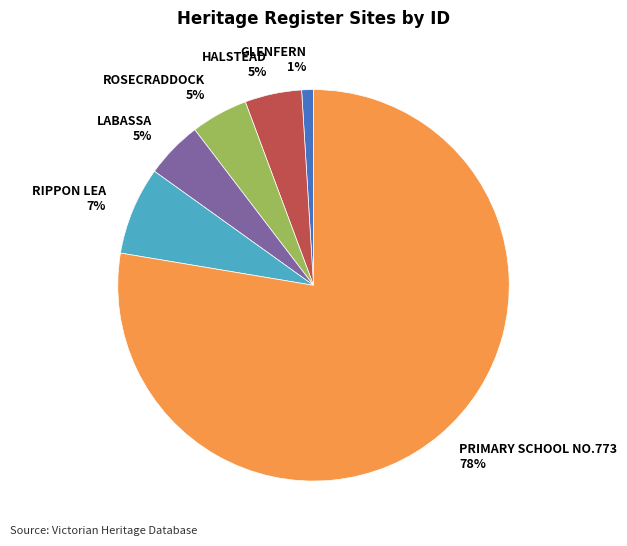

Does any single category account for the majority?

Yes